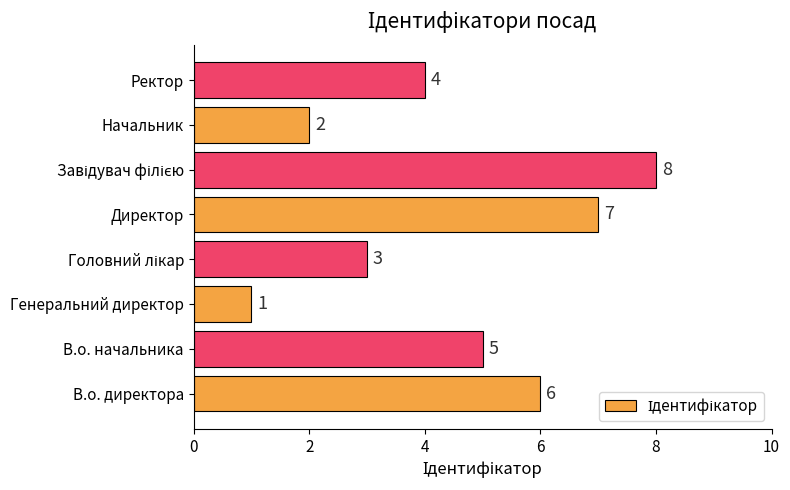

What is the maximum value shown in the chart?

8